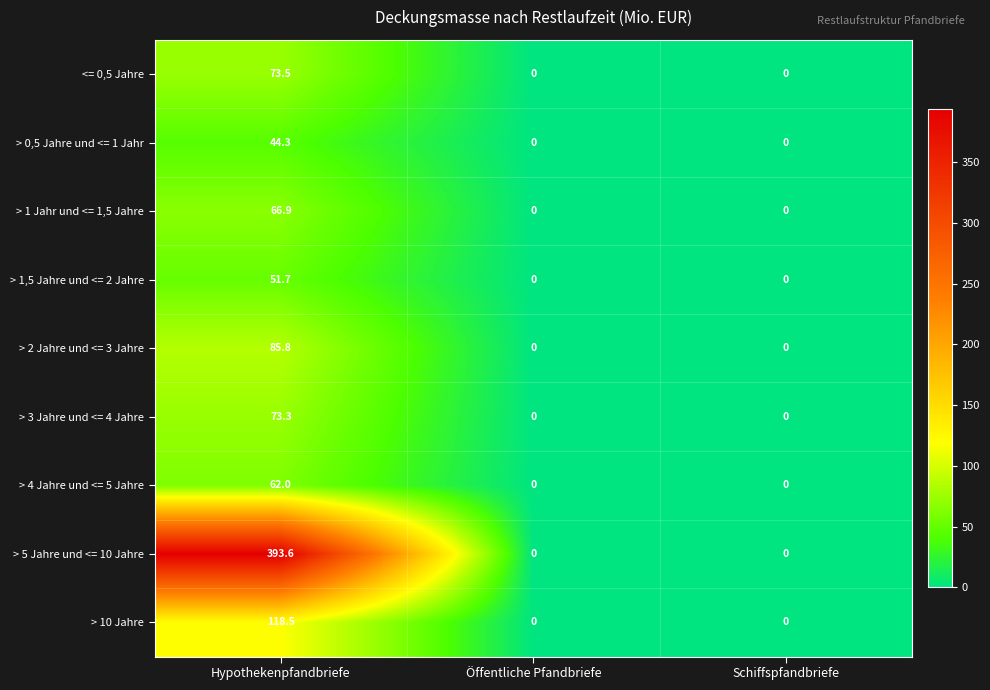

What is the total value across all series at Hypothekenpfandbriefe?

969.6